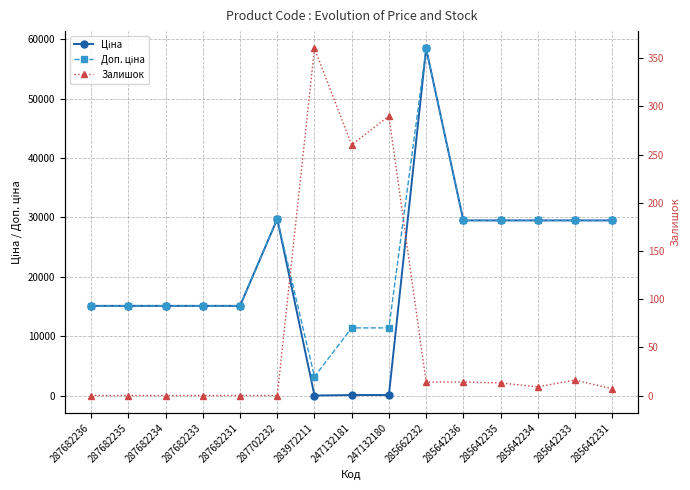

Where is the first local minimum for Залишок?

247132181